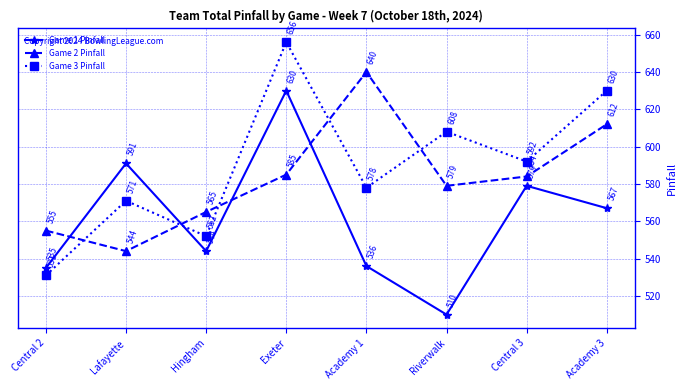

What is the approximate value of Game 3 Pinfall at Riverwalk?

608